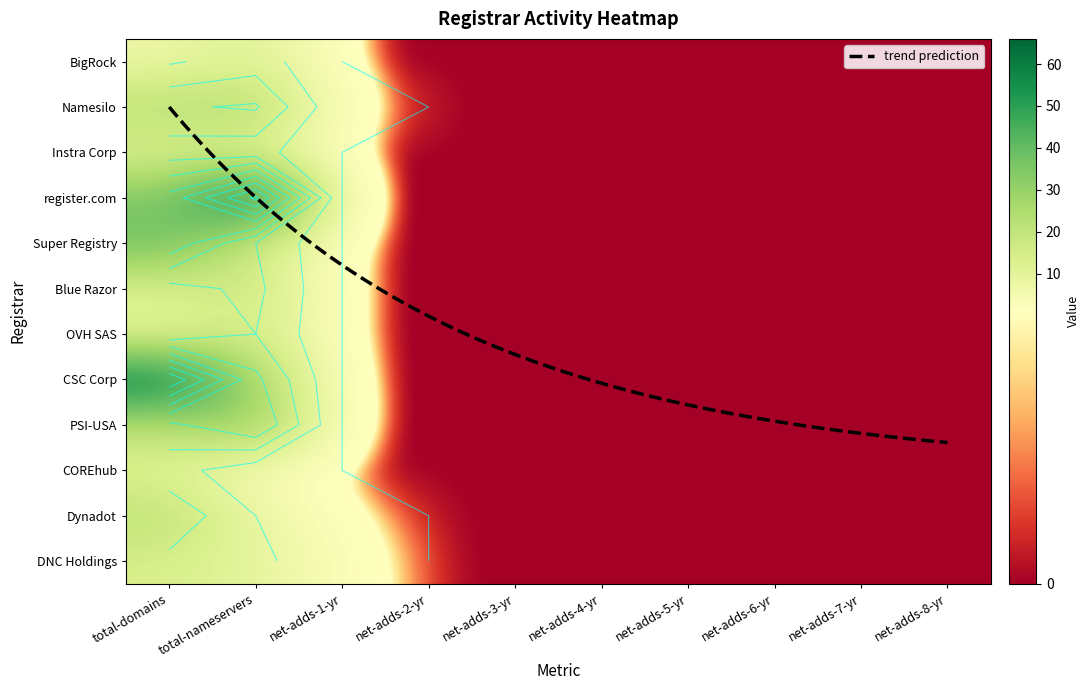

Is the value of Super Registry Ltd at total-nameservers greater than the value of OVH SAS at net-adds-7-yr?

Yes